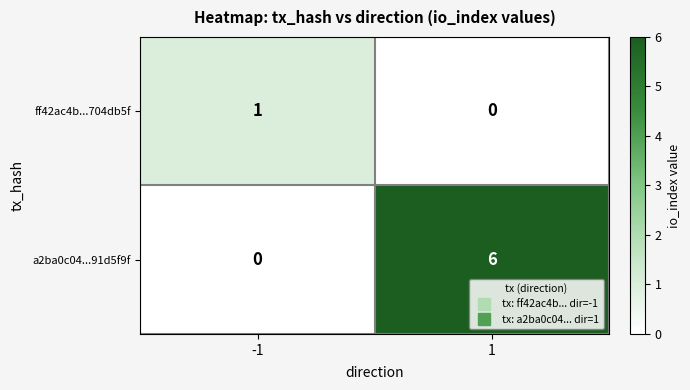

Which series has the largest total across all categories?

a2ba0c04...91d5f9f